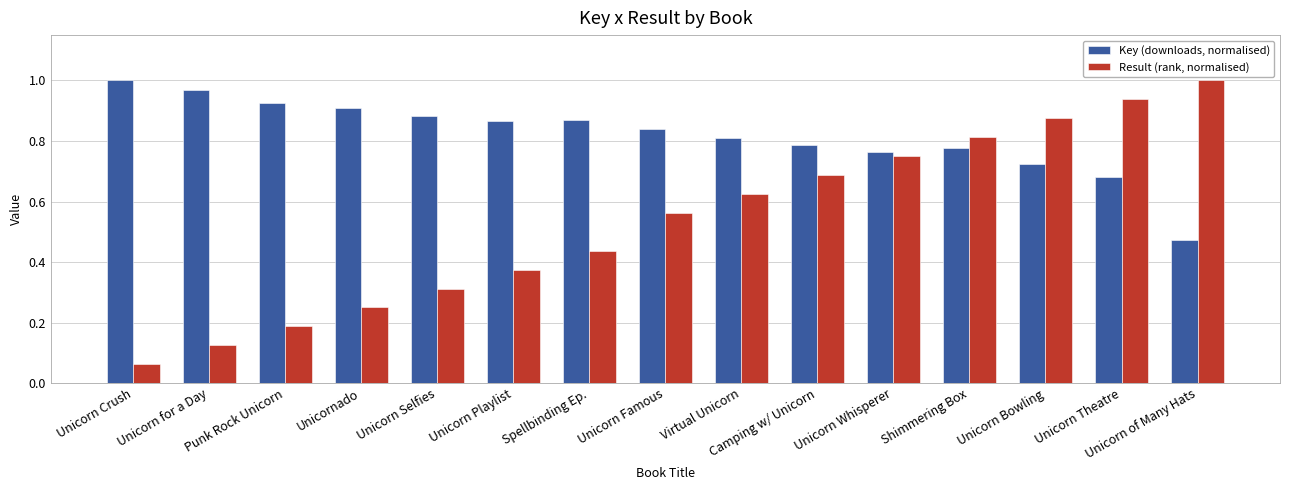

Is the value of Result (rank, normalised) at Unicorn of Many Hats greater than the value of Key (downloads, normalised) at Shimmering Box?

Yes